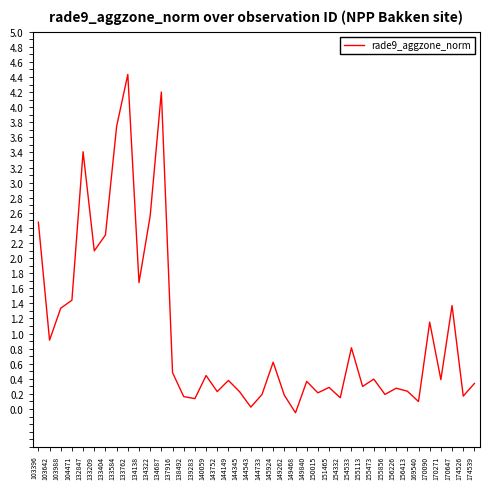

Where does the data first go above 0?

103396